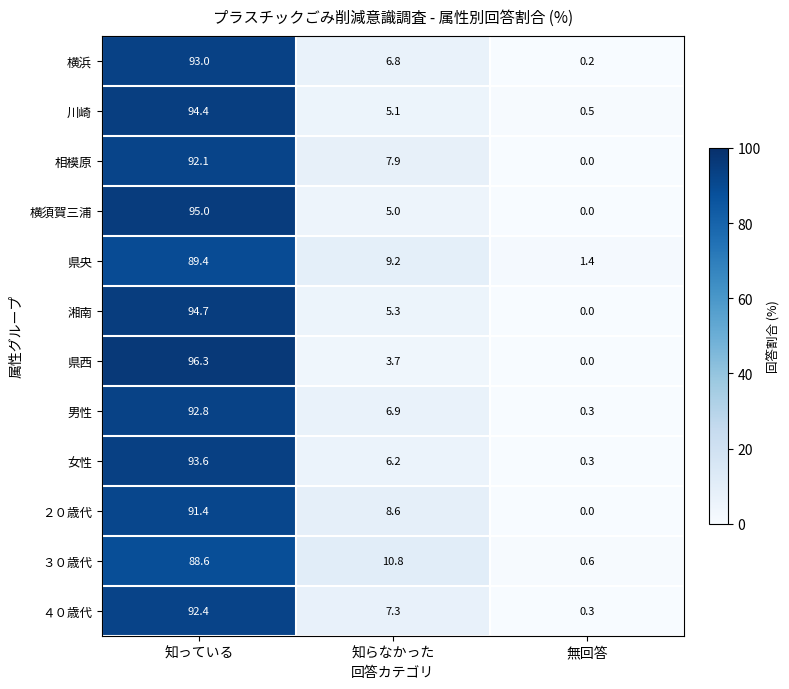

At which label is 女性 closest to 46?

知らなかった